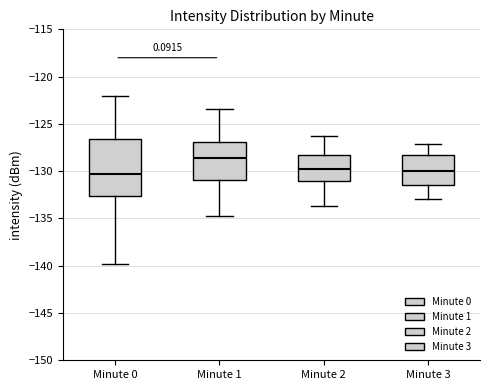

Reading left to right, read every box against the y-axis: the position of its median line, the range the box covers, and the ends of its whiskers. The values are not printed on the chart, so give them approximately, as read against the axis.

Minute 0: median -130.5, box -132.5 to -126.5, whiskers -140.0 to -122.0
Minute 1: median -128.5, box -131.0 to -127.0, whiskers -134.5 to -123.5
Minute 2: median -129.5, box -131.0 to -128.5, whiskers -133.5 to -126.5
Minute 3: median -130.0, box -131.5 to -128.0, whiskers -133.0 to -127.0